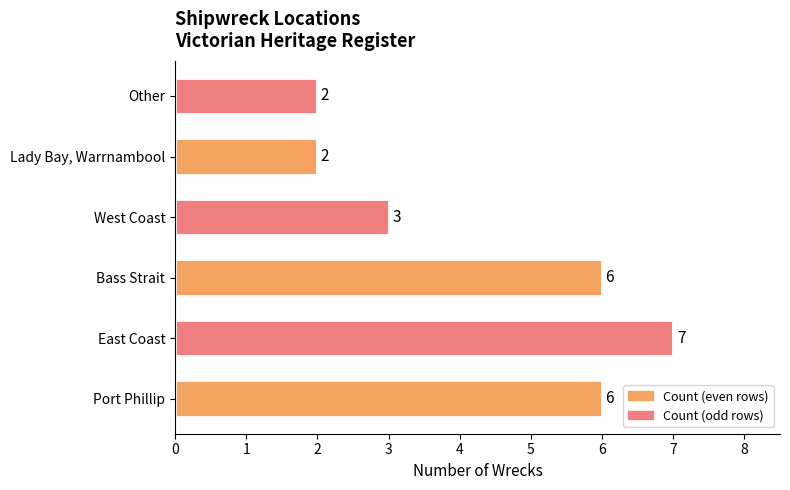

Does the chart contain any negative values?

No